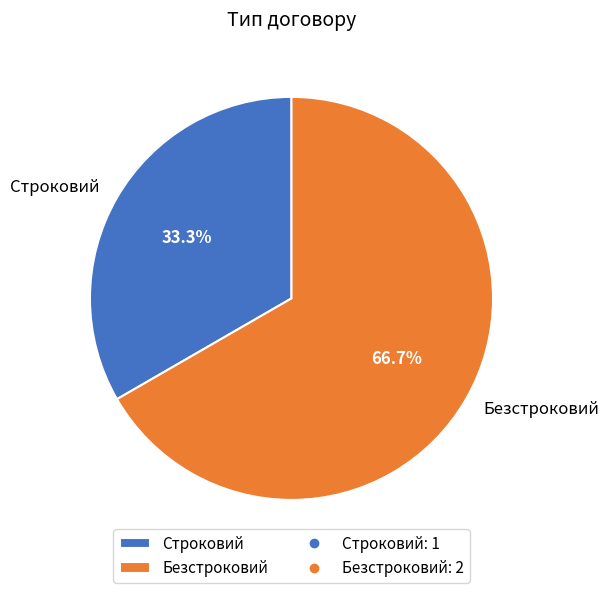

Which slice is the largest?

Безстроковий